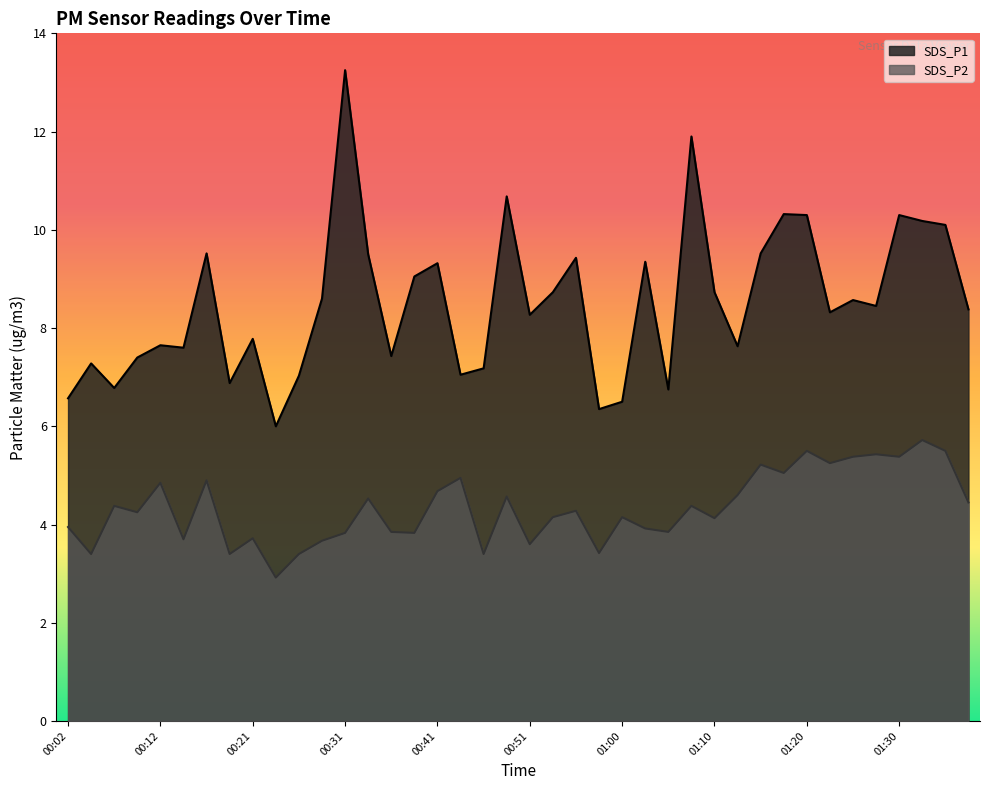

What is the average value of the SDS_P1 series?

8.5